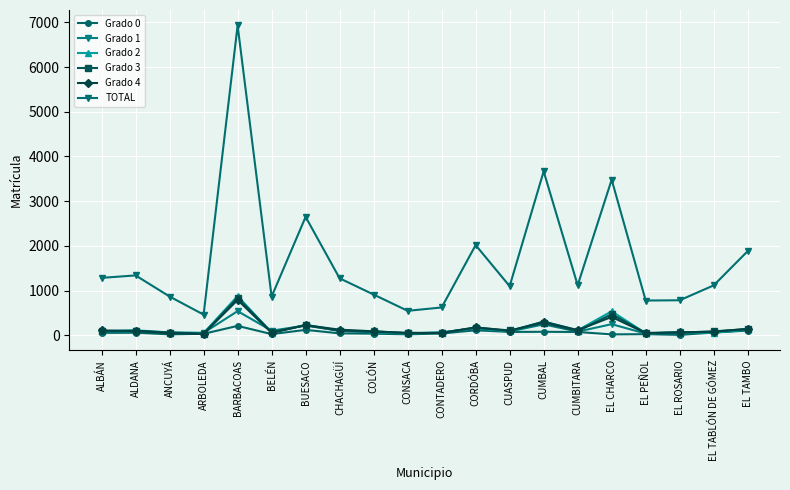

Is it true that Grado 0 equals 62 at EL TABLÓN DE GÓMEZ?

True